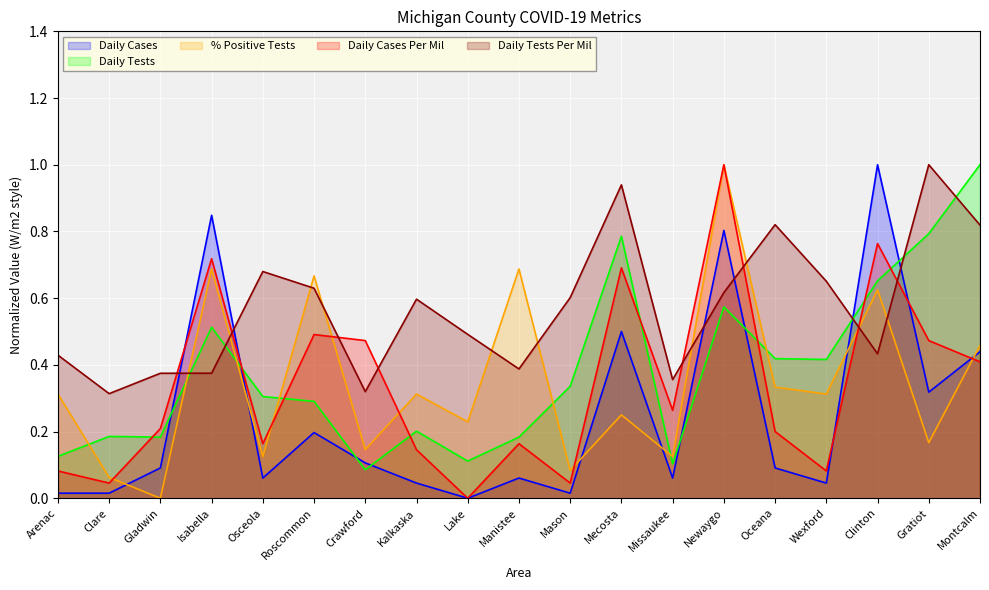

Reading left to right, extract all data points from this chart.

Daily Cases: Arenac=0.0	Clare=0.0	Gladwin=0.1	Isabella=0.8	Osceola=0.1	Roscommon=0.2	Crawford=0.1	Kalkaska=0.0	Lake=0.0	Manistee=0.1	Mason=0.0	Mecosta=0.5	Missaukee=0.1	Newaygo=0.8	Oceana=0.1	Wexford=0.0	Clinton=1.0	Gratiot=0.3	Montcalm=0.4
Daily Tests: Arenac=0.1	Clare=0.2	Gladwin=0.2	Isabella=0.5	Osceola=0.3	Roscommon=0.3	Crawford=0.1	Kalkaska=0.2	Lake=0.1	Manistee=0.2	Mason=0.3	Mecosta=0.8	Missaukee=0.1	Newaygo=0.6	Oceana=0.4	Wexford=0.4	Clinton=0.7	Gratiot=0.8	Montcalm=1.0
% Positive Tests: Arenac=0.3	Clare=0.1	Gladwin=0.0	Isabella=0.7	Osceola=0.1	Roscommon=0.7	Crawford=0.1	Kalkaska=0.3	Lake=0.2	Manistee=0.7	Mason=0.1	Mecosta=0.2	Missaukee=0.1	Newaygo=1.0	Oceana=0.3	Wexford=0.3	Clinton=0.6	Gratiot=0.2	Montcalm=0.5
Daily Cases Per Mil: Arenac=0.1	Clare=0.0	Gladwin=0.2	Isabella=0.7	Osceola=0.2	Roscommon=0.5	Crawford=0.5	Kalkaska=0.1	Lake=0.0	Manistee=0.2	Mason=0.0	Mecosta=0.7	Missaukee=0.3	Newaygo=1.0	Oceana=0.2	Wexford=0.1	Clinton=0.8	Gratiot=0.5	Montcalm=0.4
Daily Tests Per Mil: Arenac=0.4	Clare=0.3	Gladwin=0.4	Isabella=0.4	Osceola=0.7	Roscommon=0.6	Crawford=0.3	Kalkaska=0.6	Lake=0.5	Manistee=0.4	Mason=0.6	Mecosta=0.9	Missaukee=0.4	Newaygo=0.6	Oceana=0.8	Wexford=0.7	Clinton=0.4	Gratiot=1.0	Montcalm=0.8